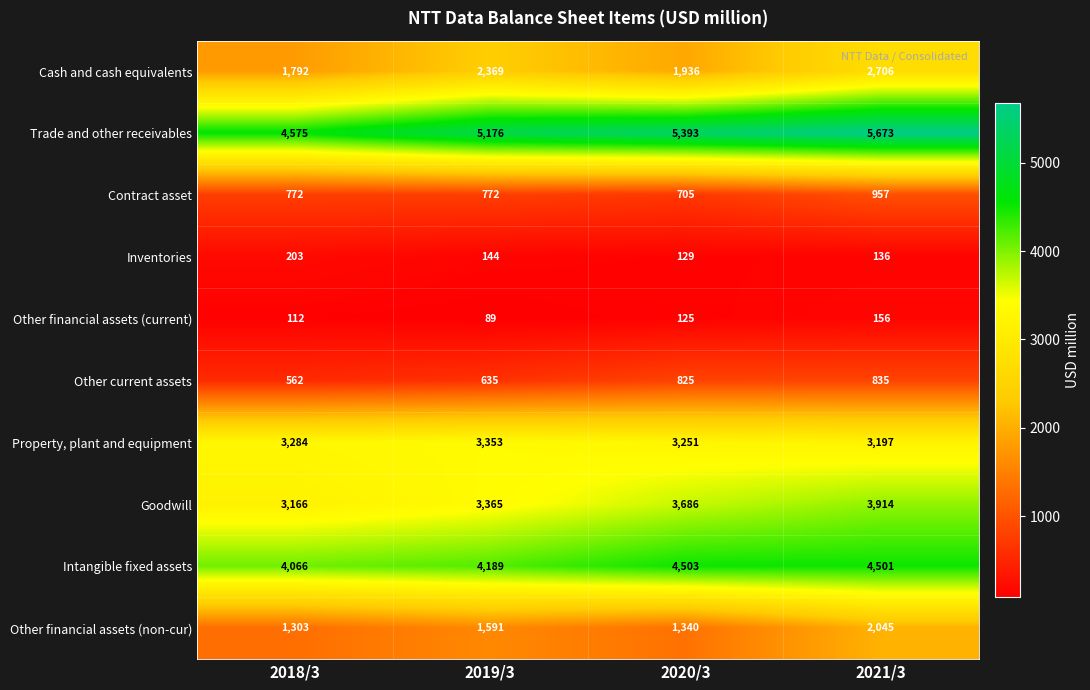

Which series changed the most between 2019/3 and 2021/3?

Goodwill